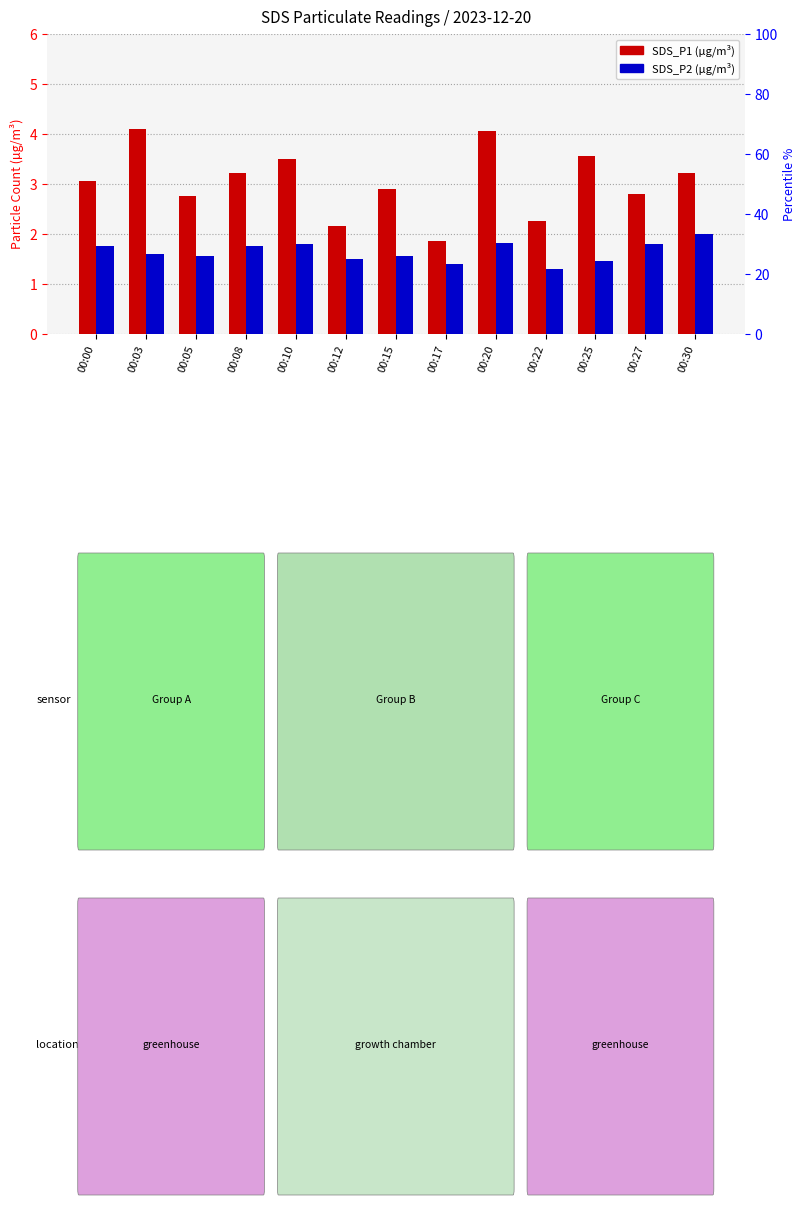

What is the value of the SDS_P1 bar at the 13th from the left?

3.2